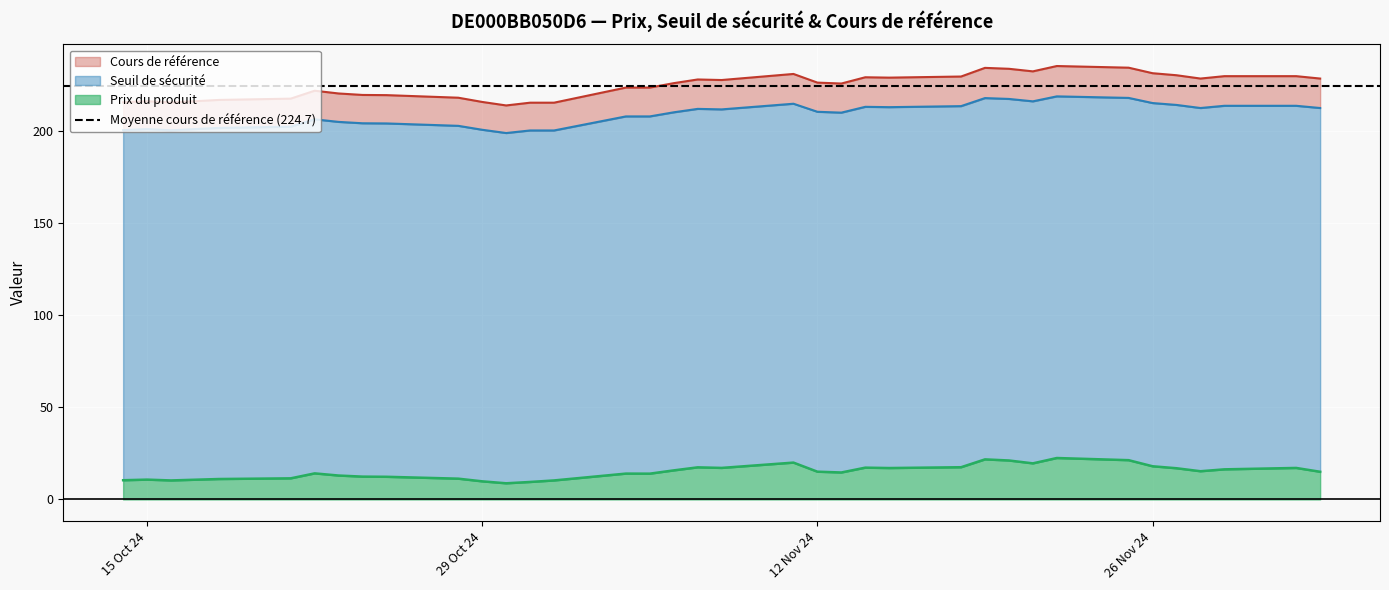

True or false: Prix du produit has a value of 8.6 at 2024-11-28.

False